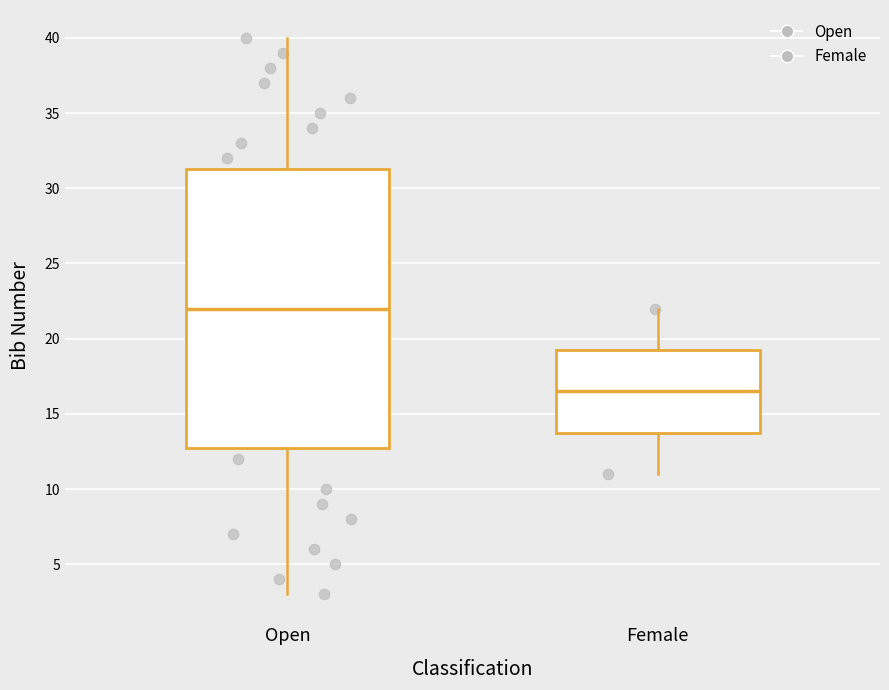

Reading left to right, transcribe this box plot: for each box, give where its median line is, the range the box spans, and where its two whiskers end, as read against the y-axis. The values are not printed on the chart, so give them approximately, as read against the axis.

Open: median 22.0, box 13.0 to 31.5, whiskers 3.0 to 40.0
Female: median 16.5, box 14.0 to 19.5, whiskers 11.0 to 22.0